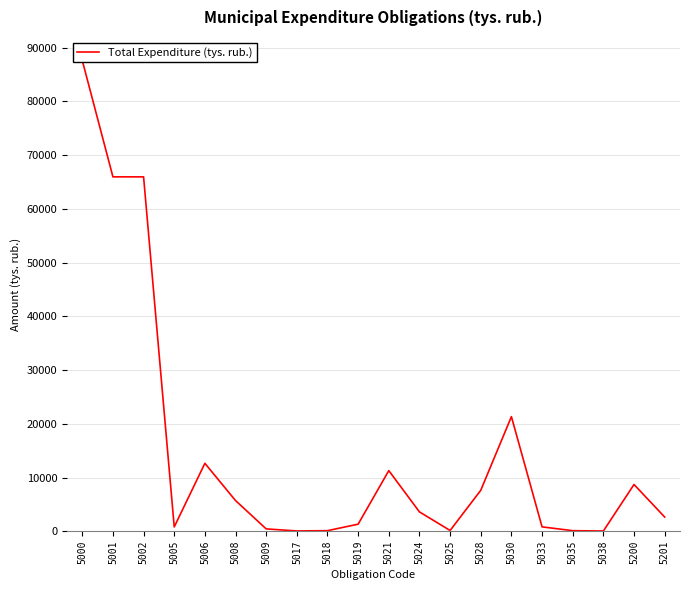

Rank the categories by value from lowest to highest.

5038, 5017, 5035, 5018, 5025, 5009, 5005, 5033, 5019, 5201, 5024, 5008, 5028, 5200, 5021, 5006, 5030, 5001, 5002, 5000